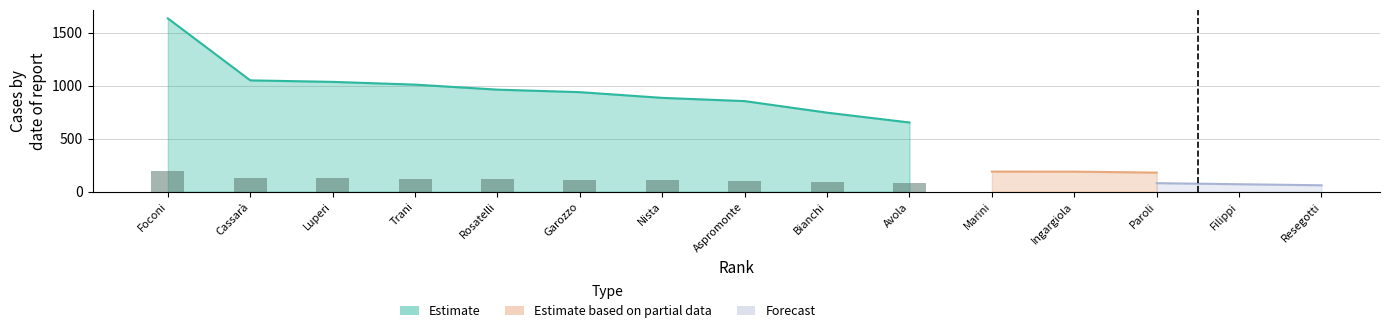

What are all the series names shown in the legend?

Estimate, Estimate based on partial data, Forecast